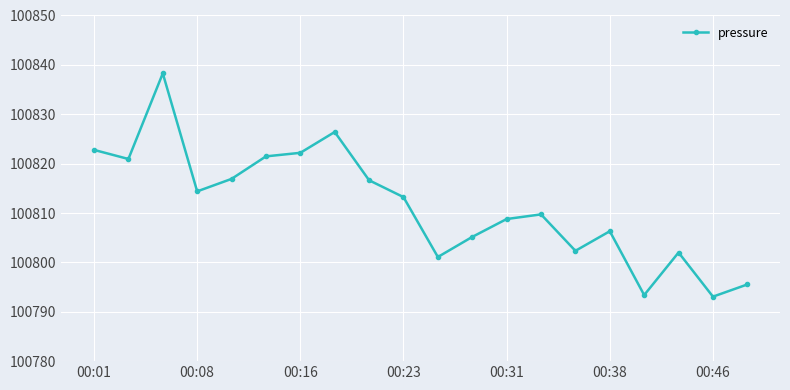

What is the value of the 8th point from the left?

100826.4